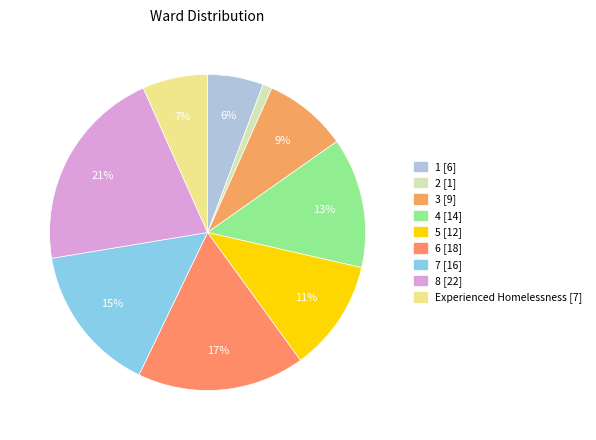

How many slices are in this pie chart?

9